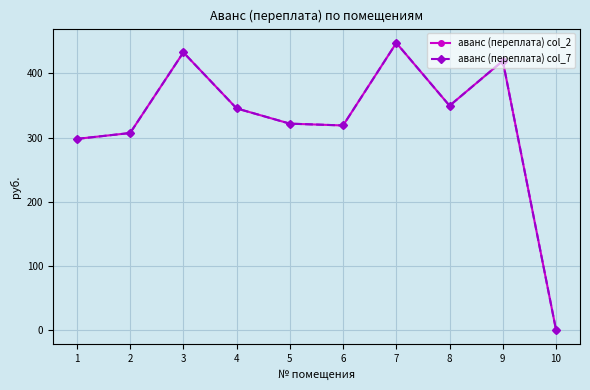

Is this an area chart (filled region under the line)?

No